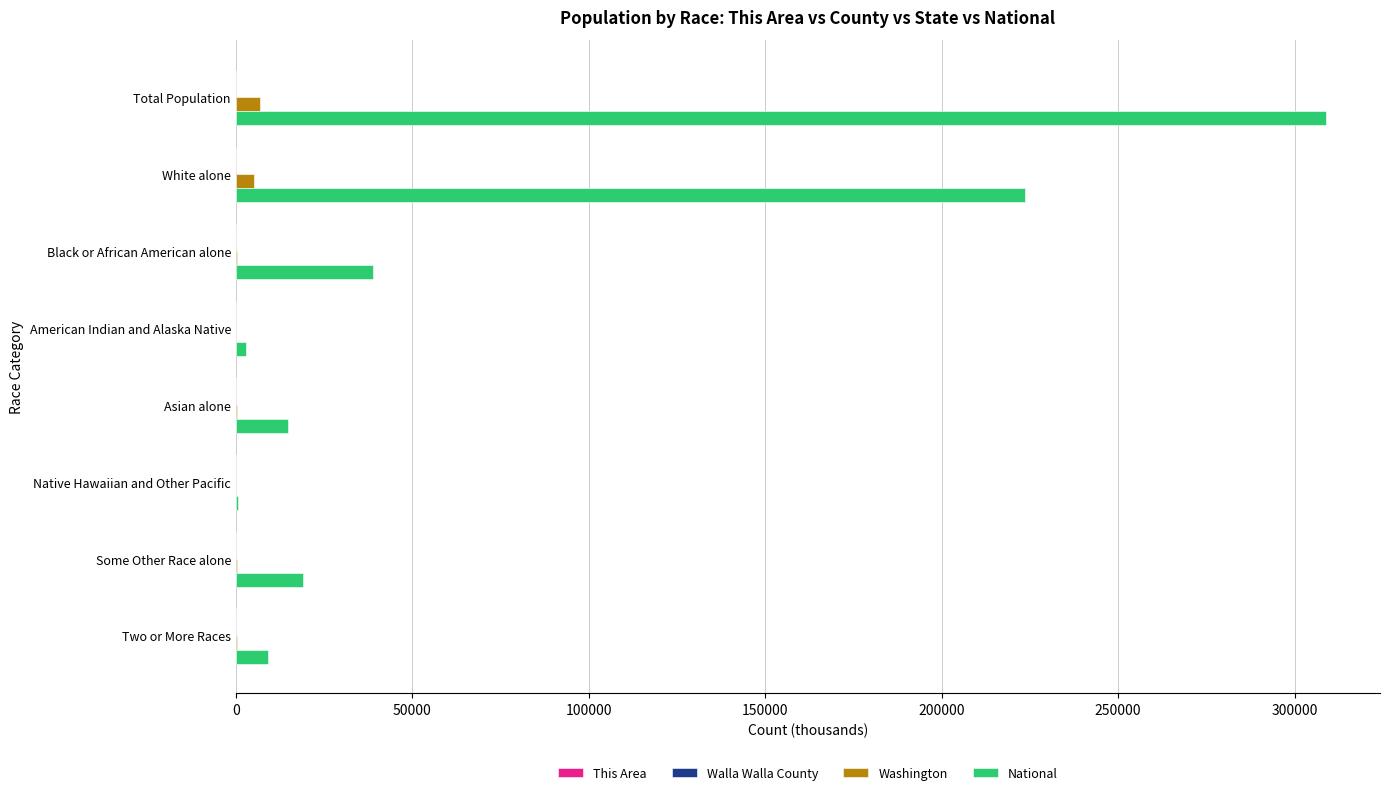

Is it true that National equals 19107.4 at Some Other Race alone?

True